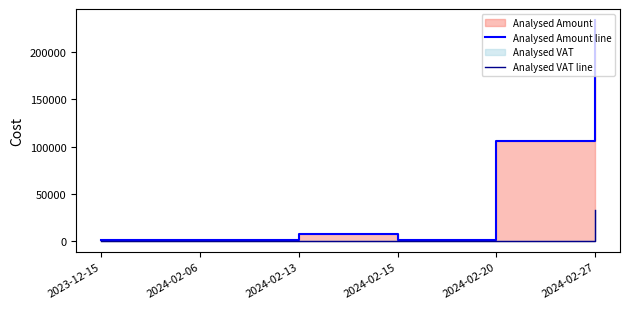

Reading right to left, extract all data points from this chart.

Analysed Amount line: 2024-02-27=234140.8	2024-02-20=106331.2	2024-02-15=1140.0	2024-02-13=6797.8	2024-02-06=420.0	2023-12-15=500.0
Analysed VAT line: 2024-02-27=32479.0	2024-02-20=130.0	2024-02-15=0.0	2024-02-13=118.0	2024-02-06=84.0	2023-12-15=0.0